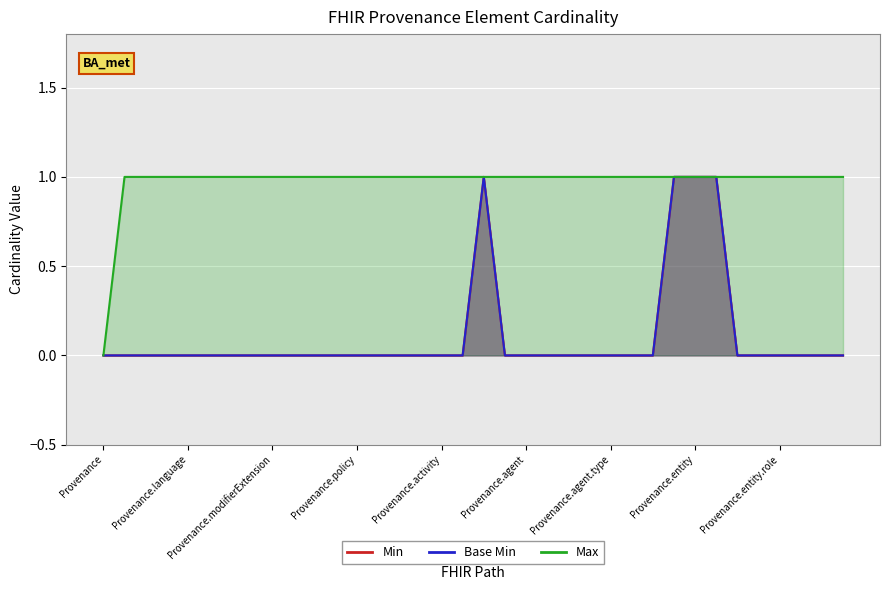

Which series has the largest total across all categories?

Max